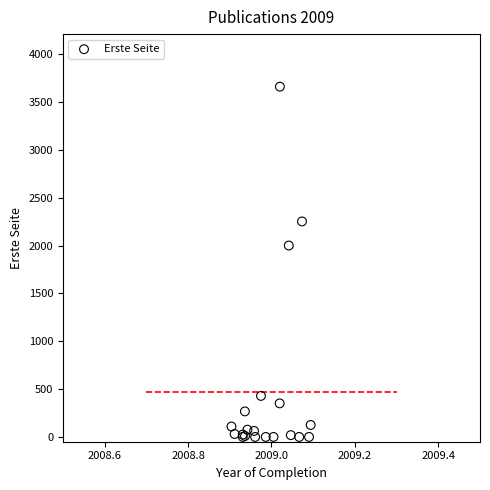

What Y value in the scatter plot is closest to 1831?

2001